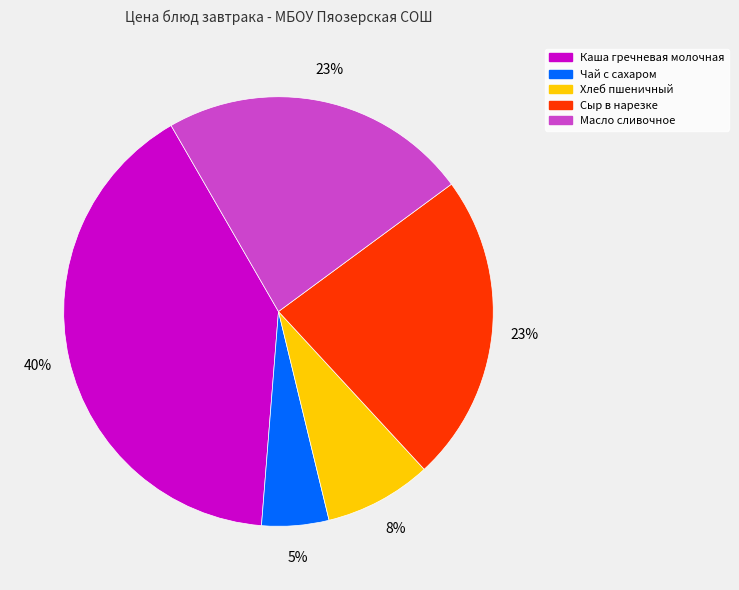

What is the largest slice in the pie chart?

Каша гречневая молочная